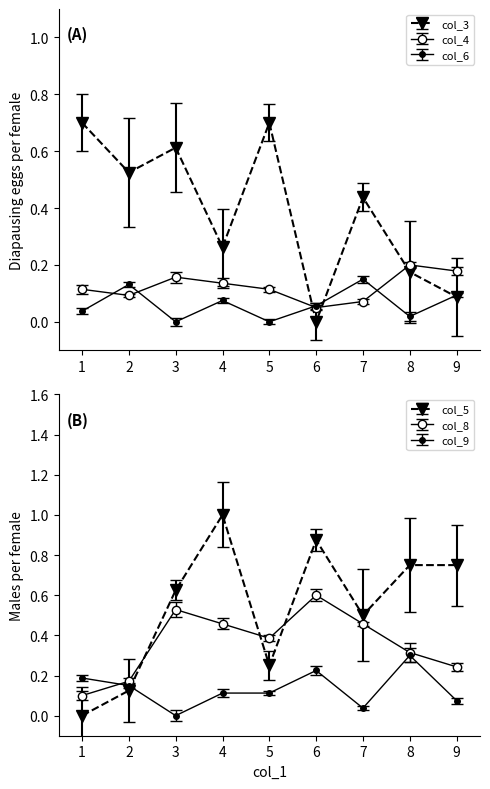

True or false: col_9 has a value of 0.1 at 5.

True